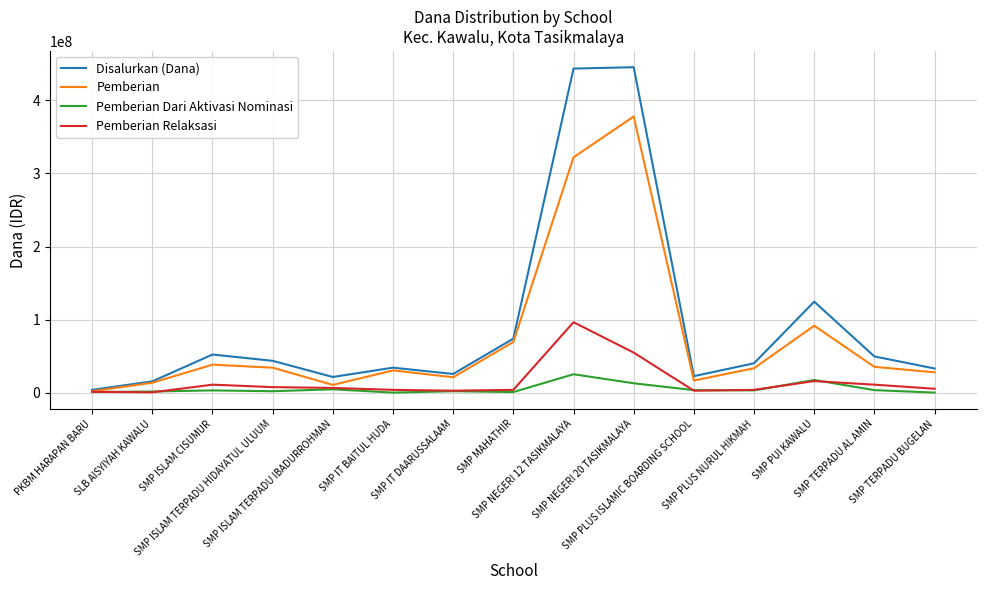

What value does the Pemberian series have at SMP ISLAM TERPADU HIDAYATUL ULUUM?

34125000